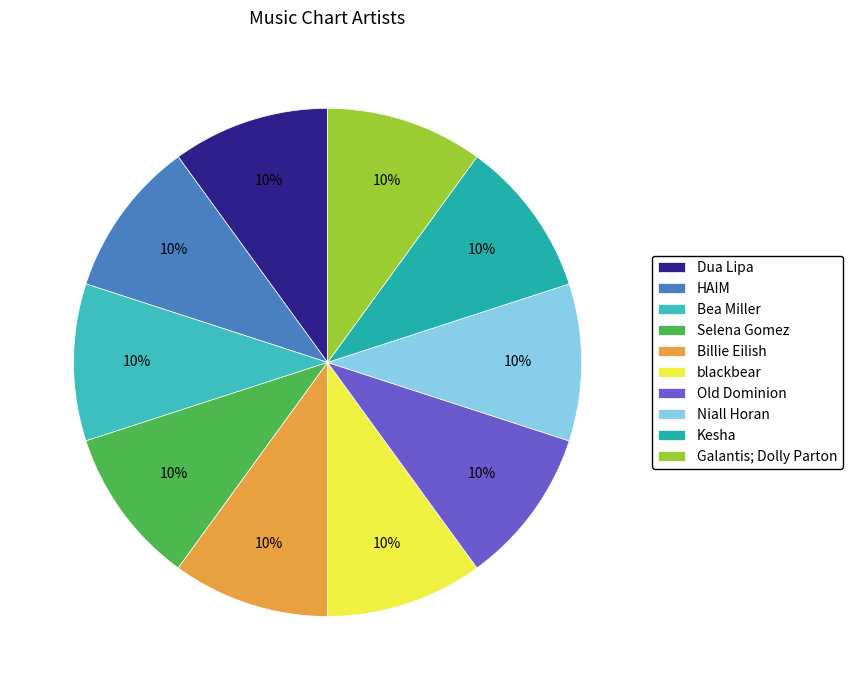

To the nearest percent, what is the difference between the largest and smallest slice percentages?

0%